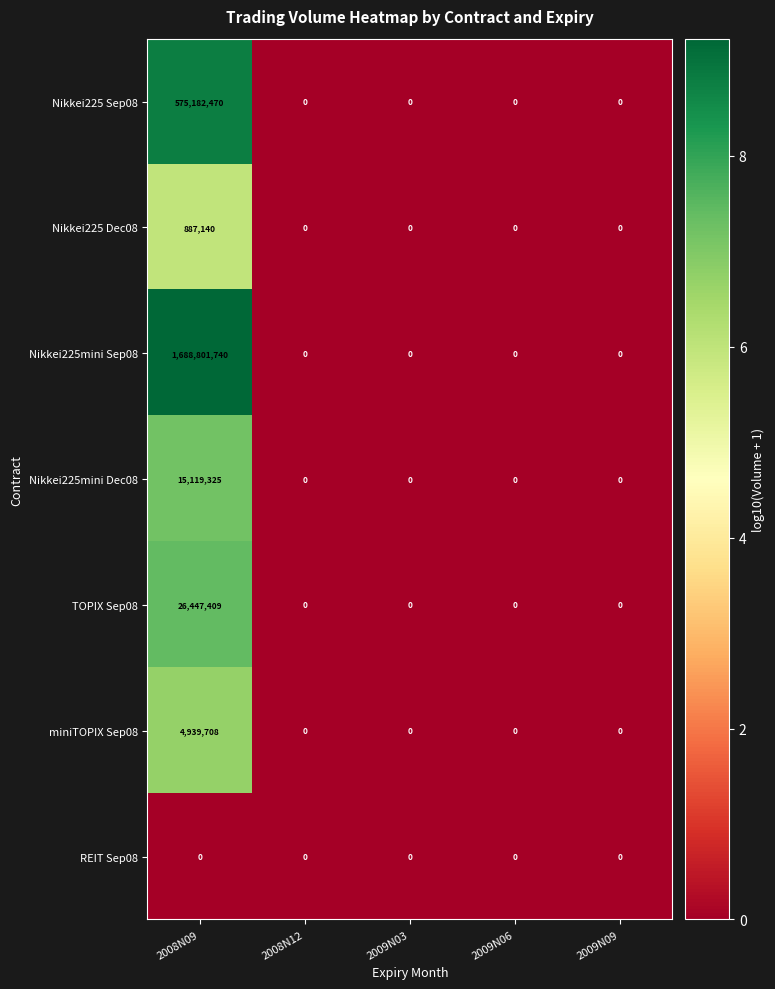

How many distinct data groups are displayed?

7